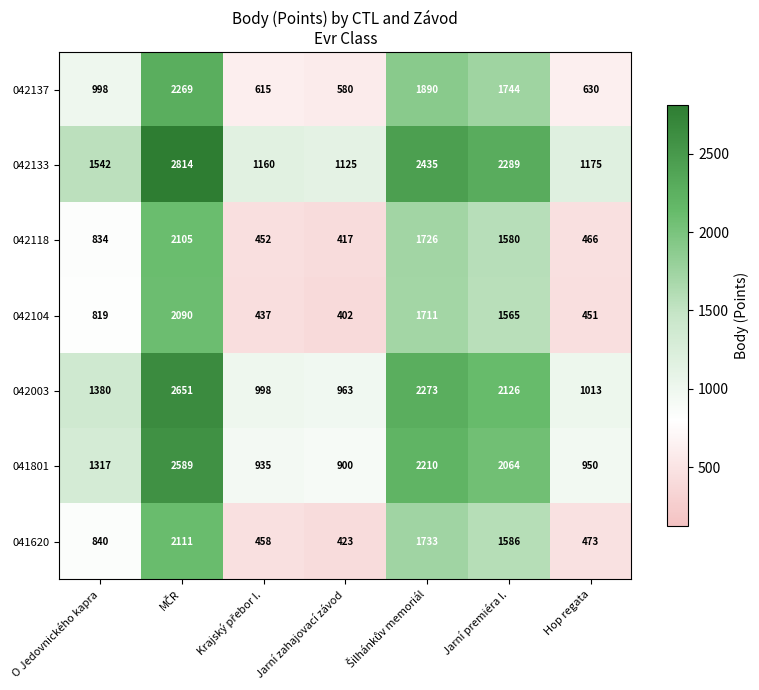

What is the sum of all 042104 values?

7475